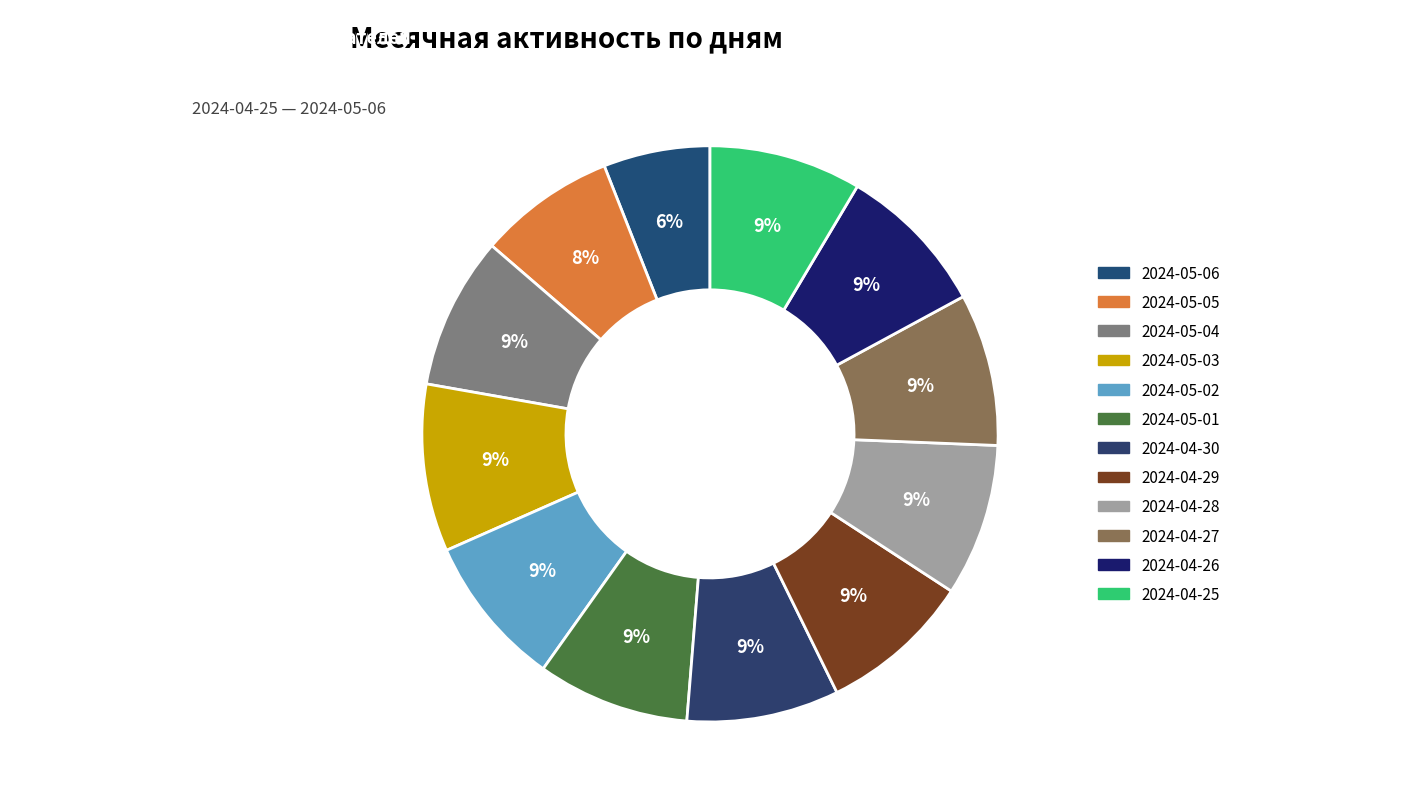

Is the sum of 2024-04-27 and 2024-05-04 greater than half?

No